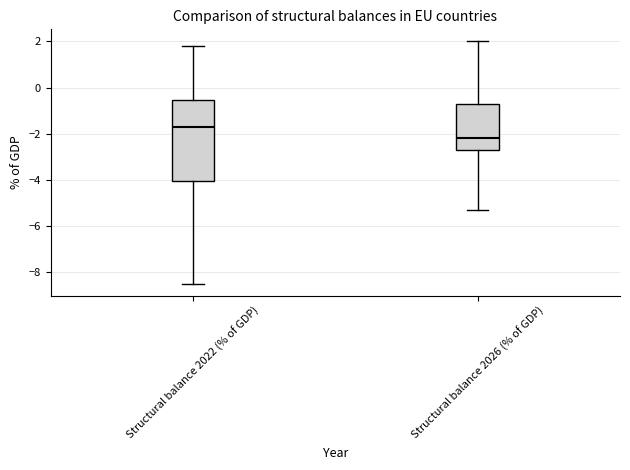

Reading left to right, transcribe this box plot: for each box, give where its median line is, the range the box spans, and where its two whiskers end, as read against the y-axis. The values are not printed on the chart, so give them approximately, as read against the axis.

Structural balance 2022 (% of GDP): median -1.6, box -4.0 to -0.6, whiskers -8.4 to 1.8
Structural balance 2026 (% of GDP): median -2.2, box -2.6 to -0.8, whiskers -5.2 to 2.0